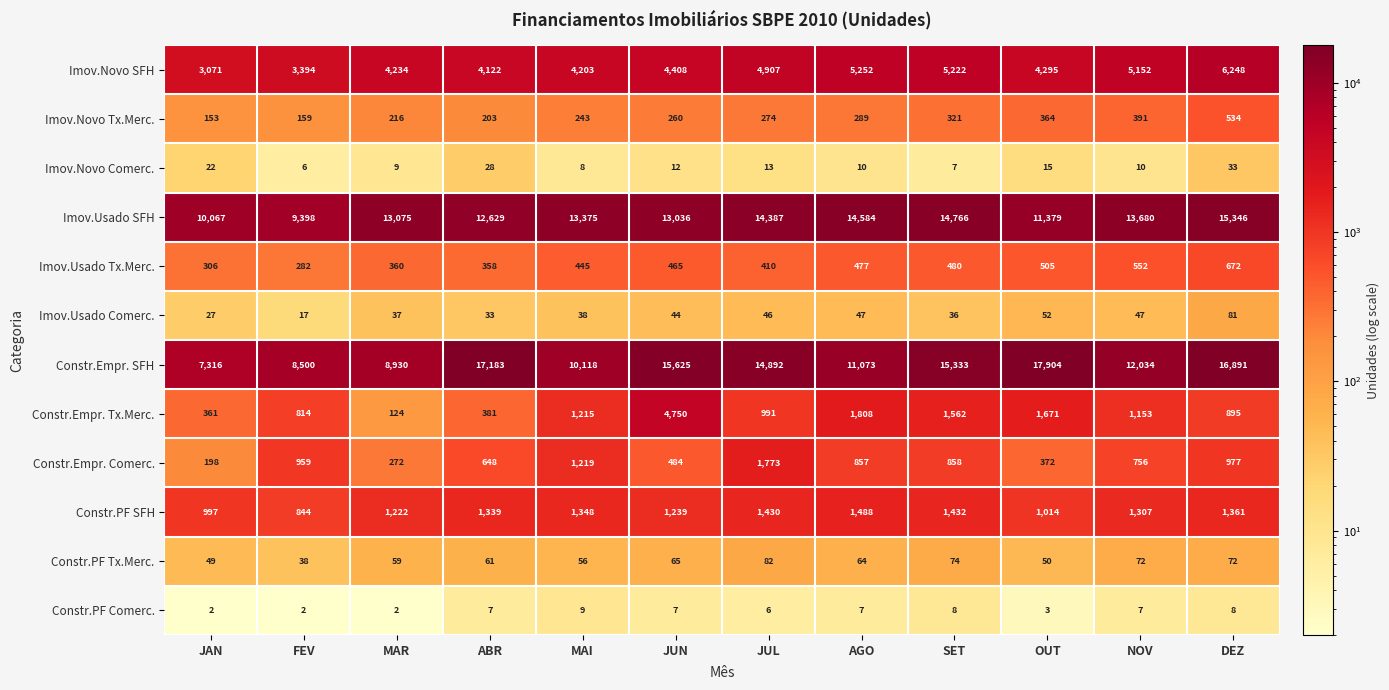

Count the number of data series in this chart.

12